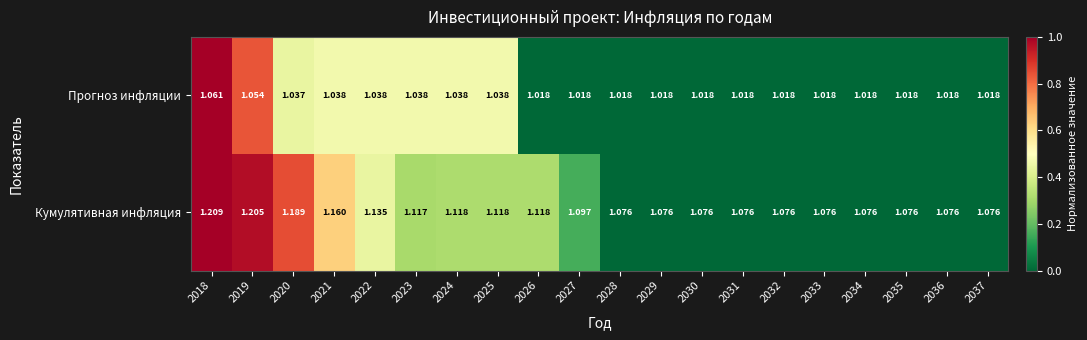

Rank the series by their average value, from lowest to highest.

Прогноз инфляции, Кумулятивная инфляция